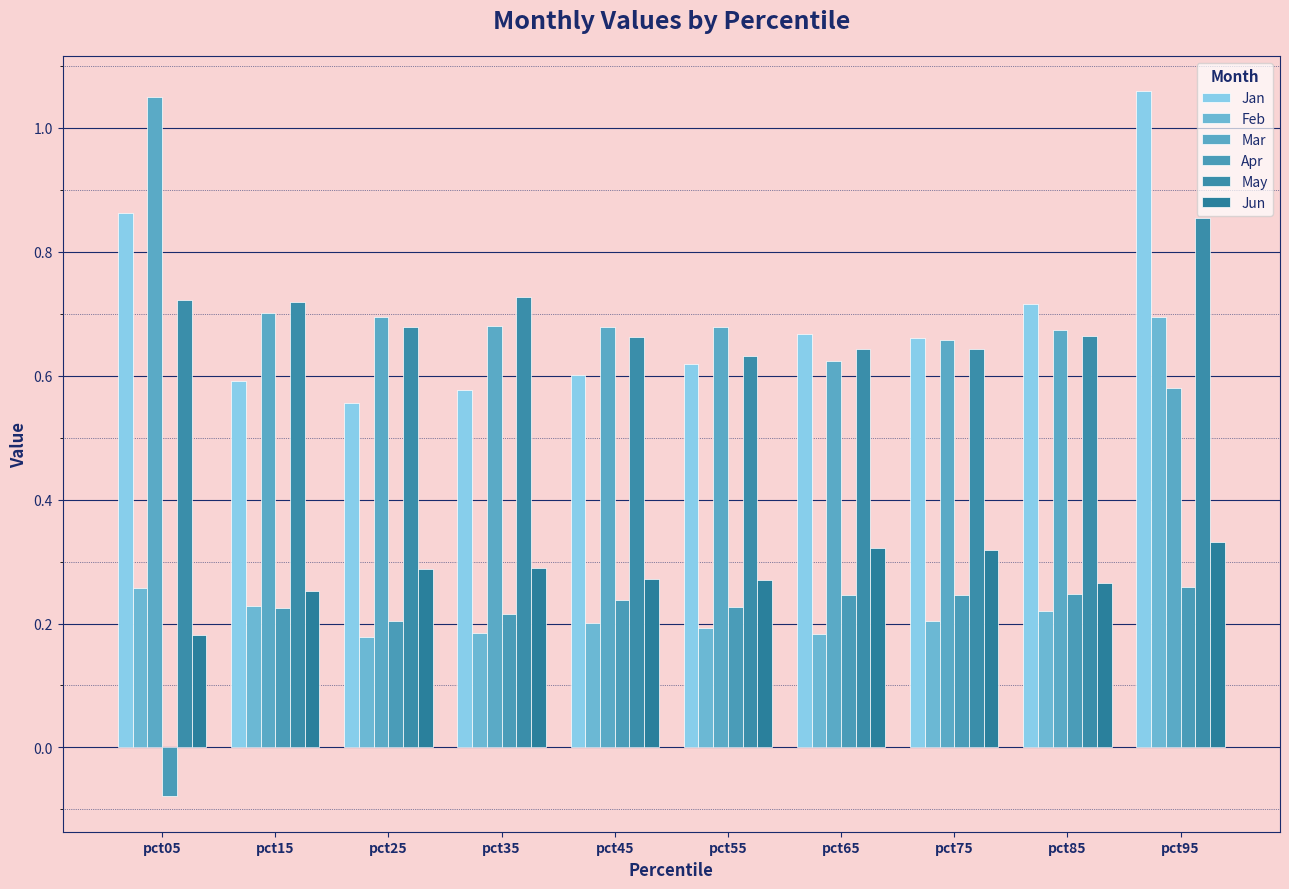

The value of Apr at pct95 is 0.1. True or false?

False